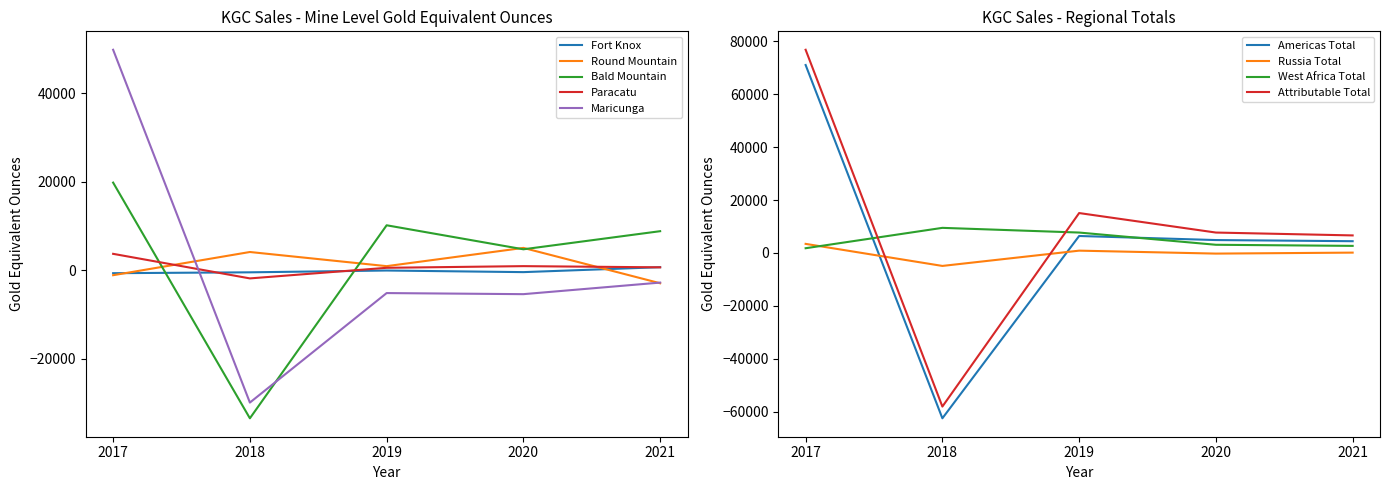

Is the value of Bald Mountain at 2017 greater than the value of Round Mountain at 2017?

Yes